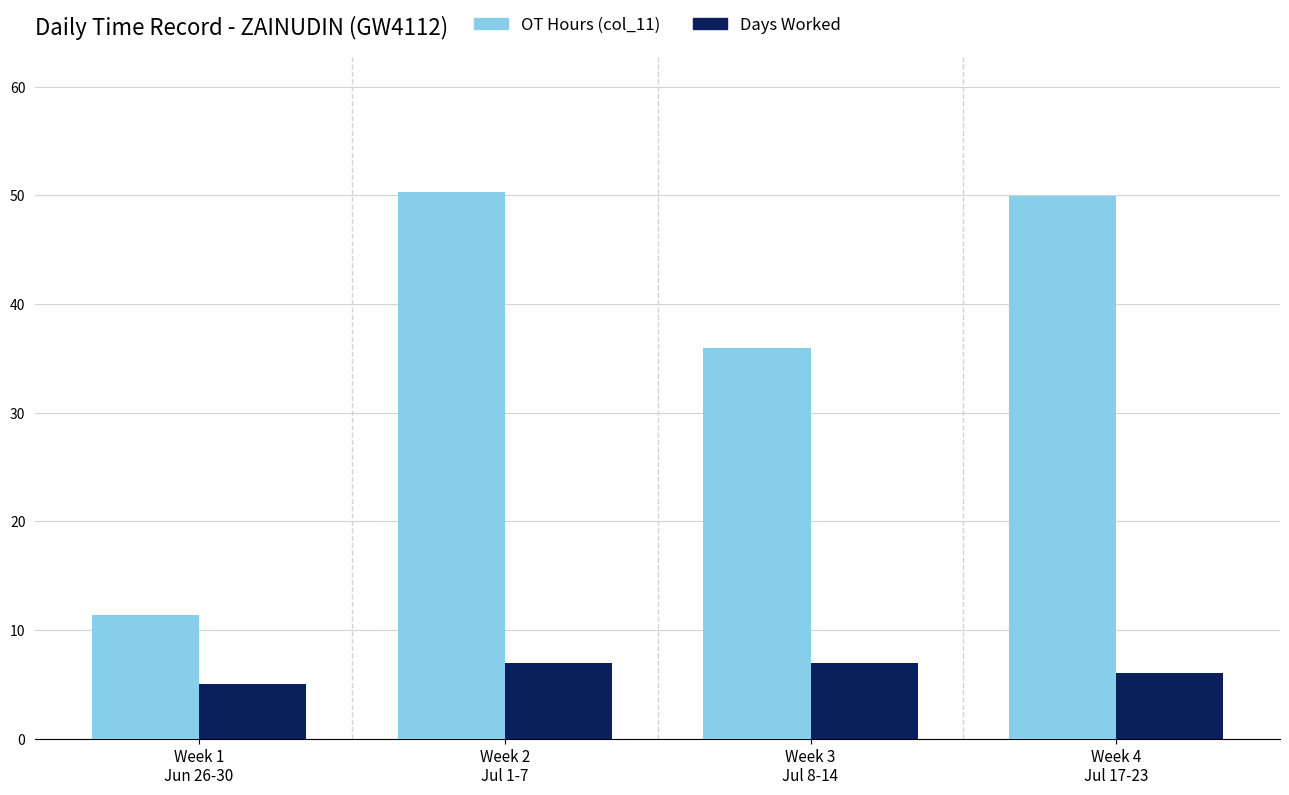

At which category is the sum across all series the highest?

Week 2
Jul 1-7